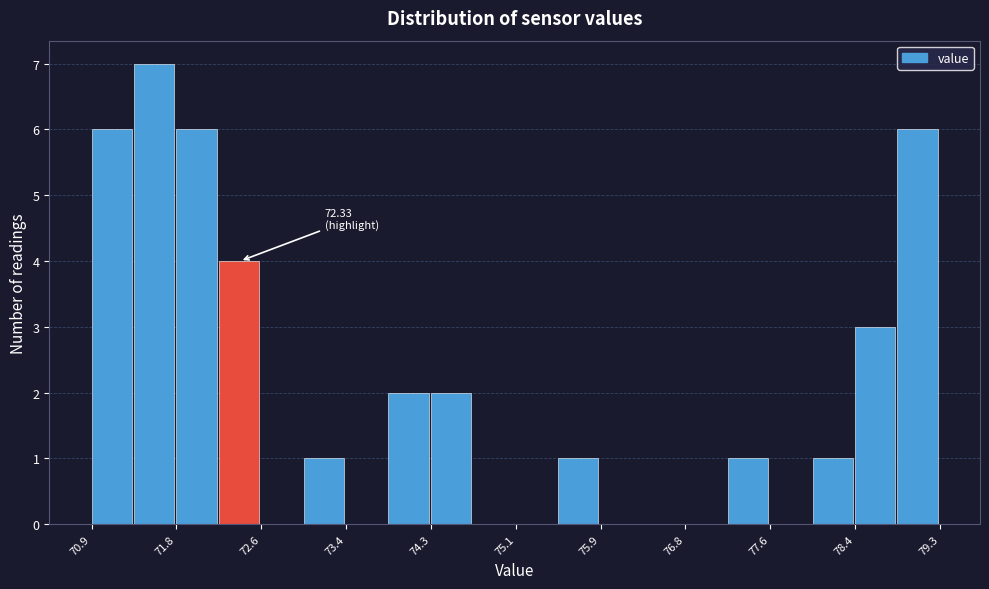

Over which range of the x-axis is the bar tallest?

71.3 to 71.8